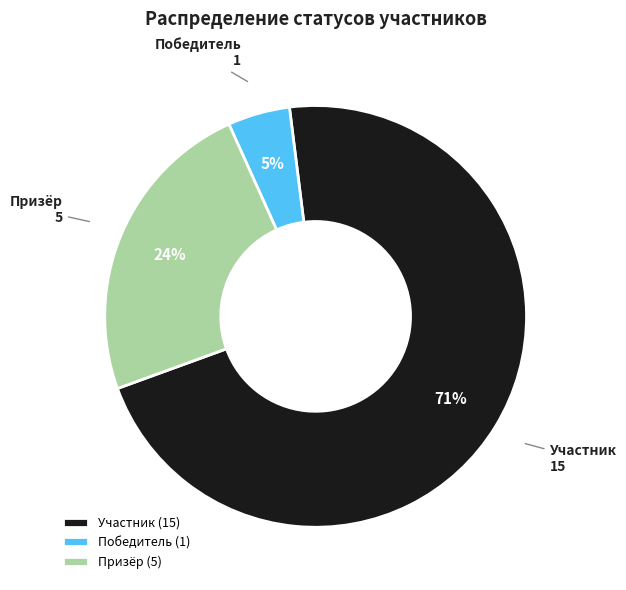

Is the sum of Победитель and Участник greater than half?

Yes